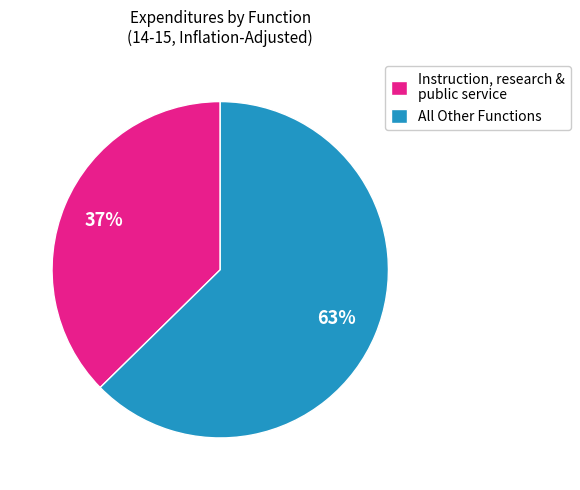

Does any single category account for the majority?

Yes